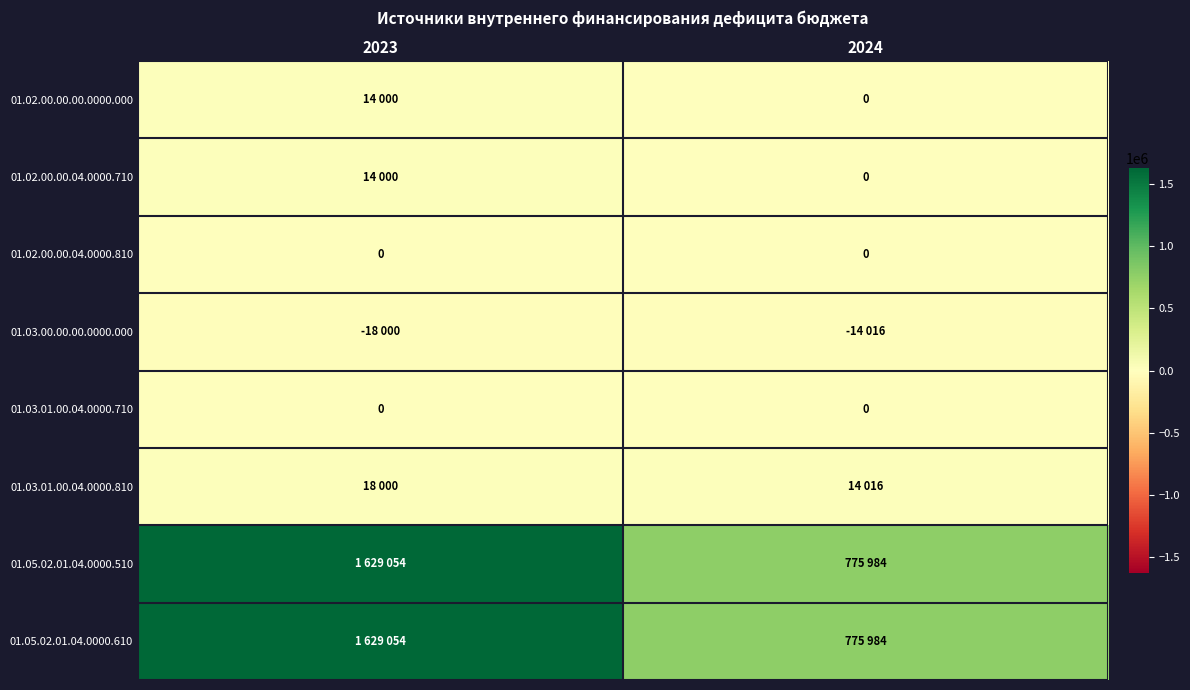

Which has a higher value, 2024 or 2023?

2023